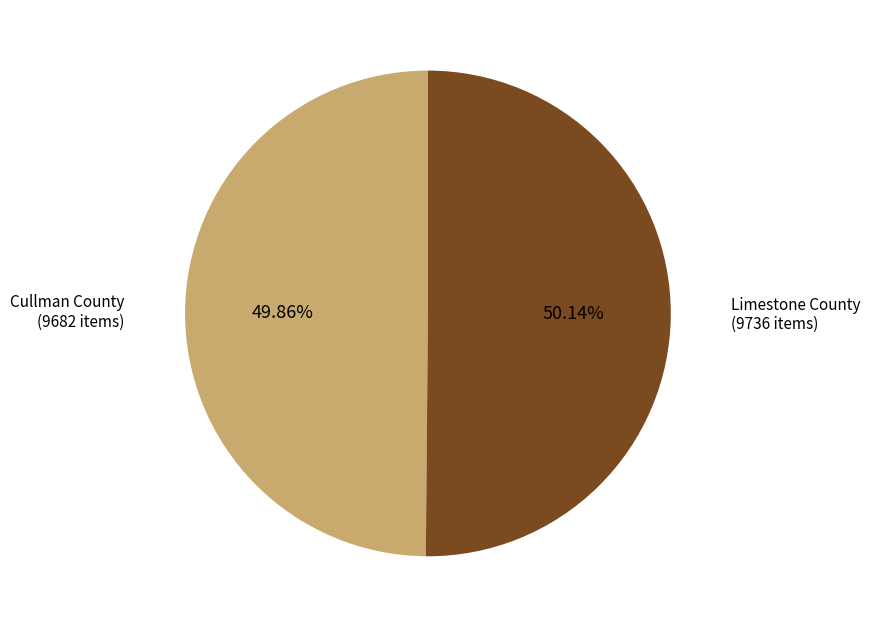

Is there a majority slice in this chart?

Yes